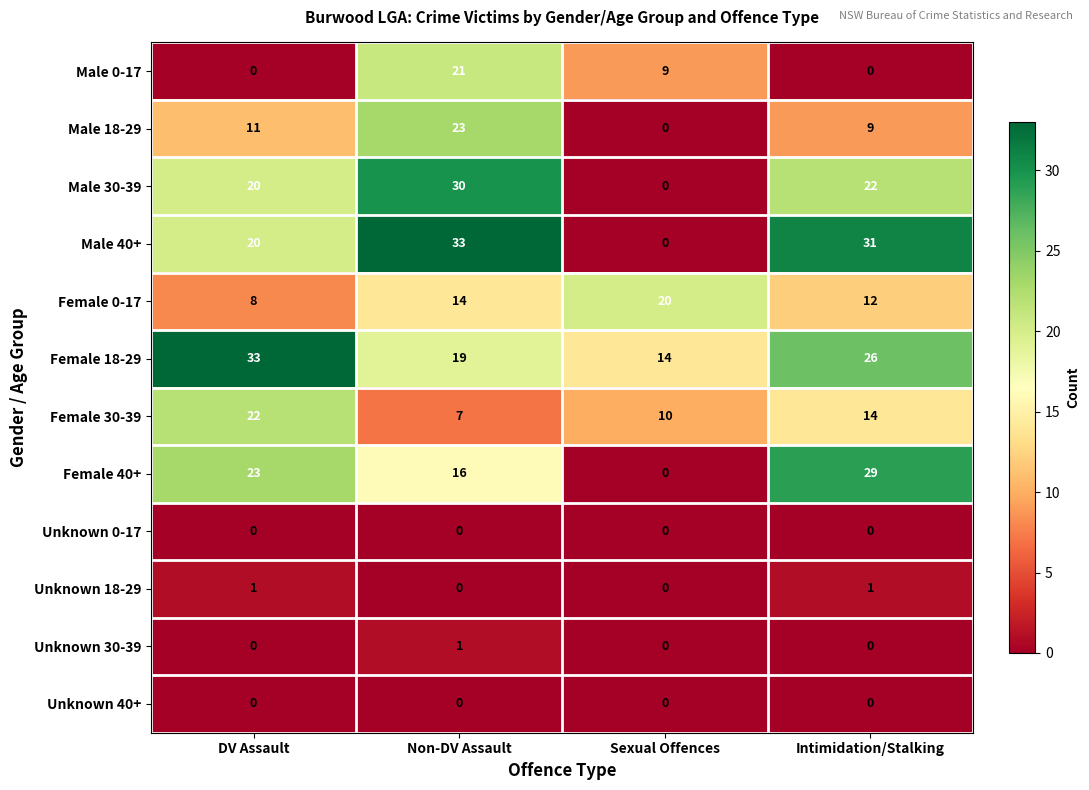

Where is Female 40+ nearest to the value 14?

Non-DV Assault